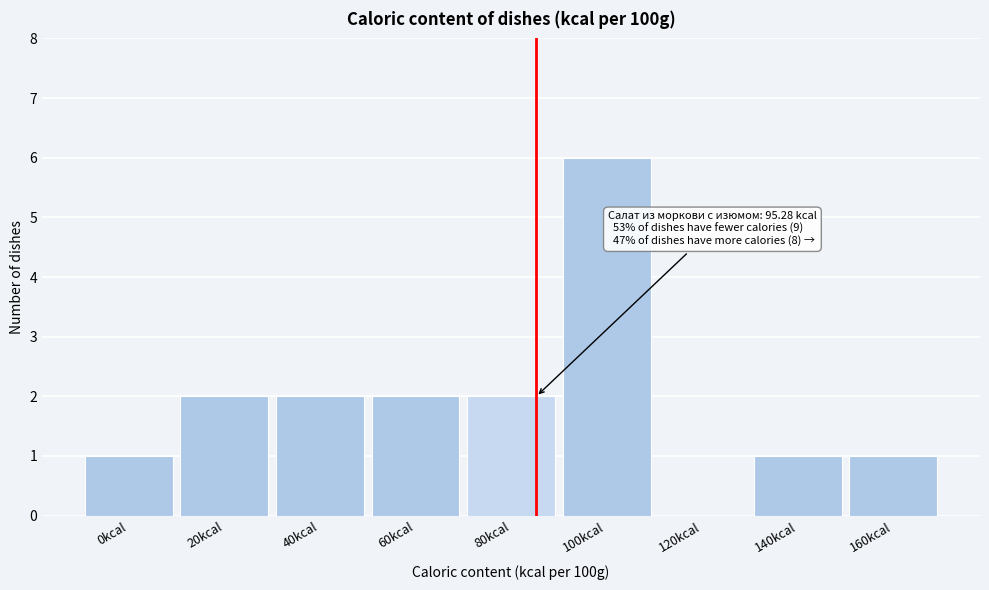

Reading right to left, transcribe all the data shown in this chart.

160kcal=1	140kcal=1	120kcal=0	100kcal=6	80kcal=2	60kcal=2	40kcal=2	20kcal=2	0kcal=1